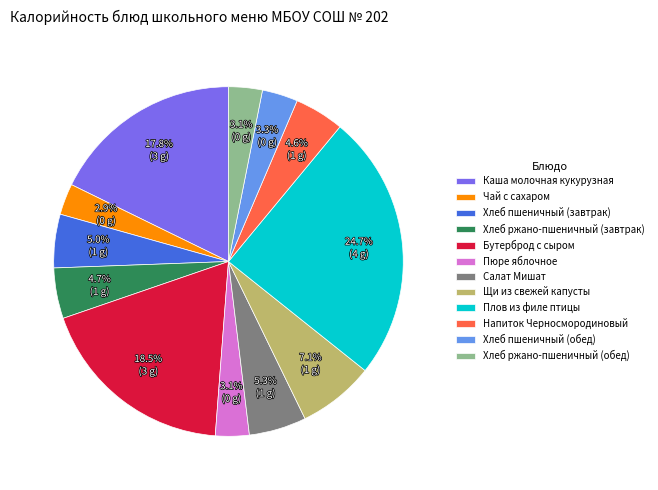

Which slice is the largest?

Плов из филе птицы